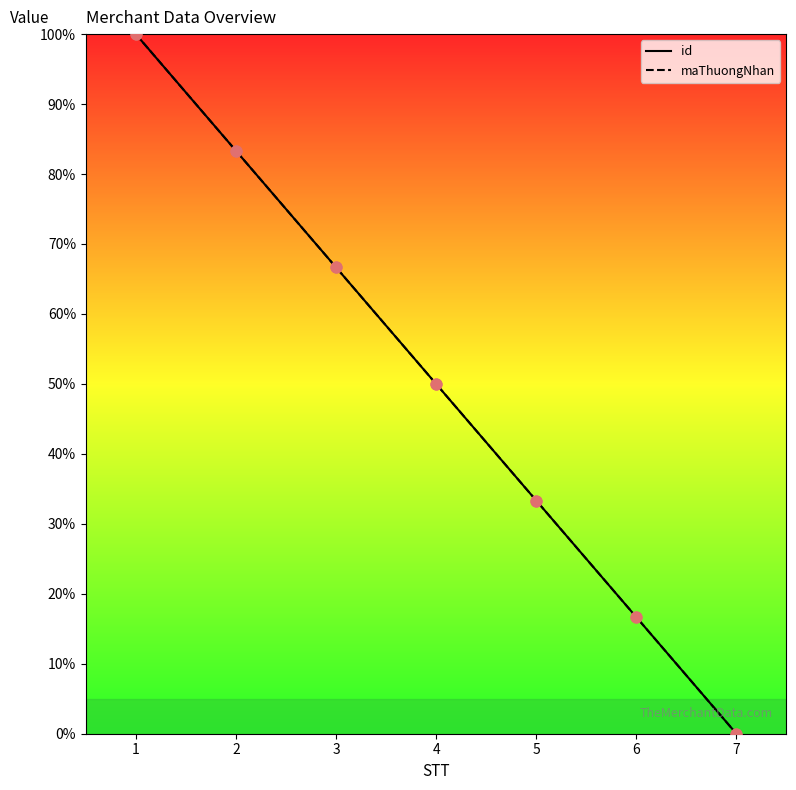

At how many categories does at least one series exceed 97?

1